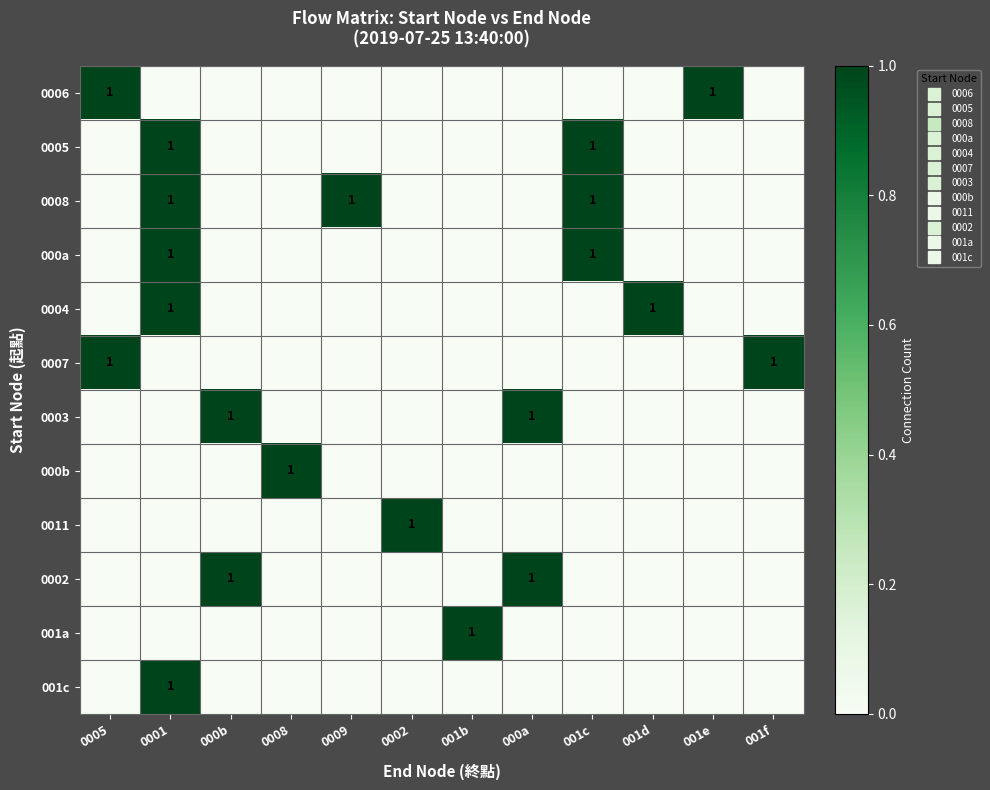

The value of 001c at 0009 is 0. True or false?

True